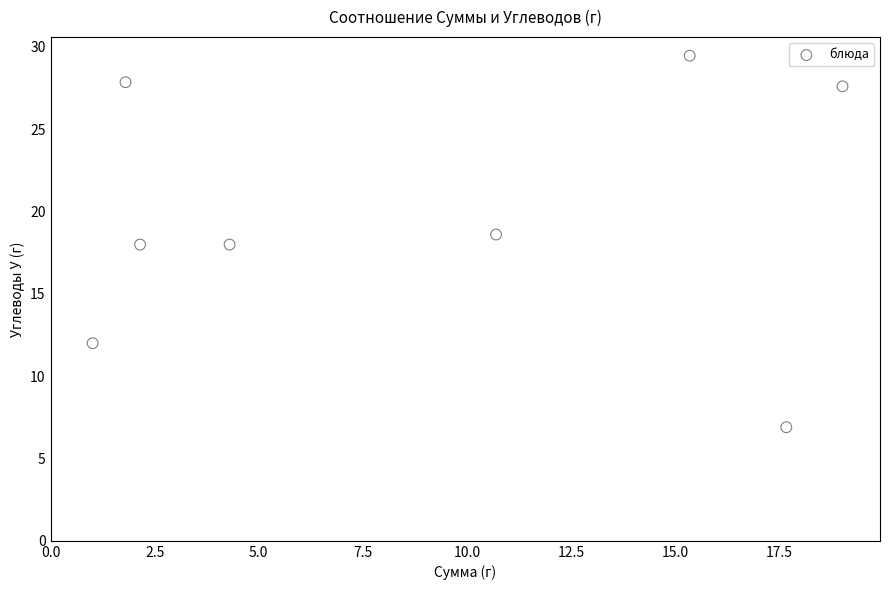

What is the average X value?

9.0